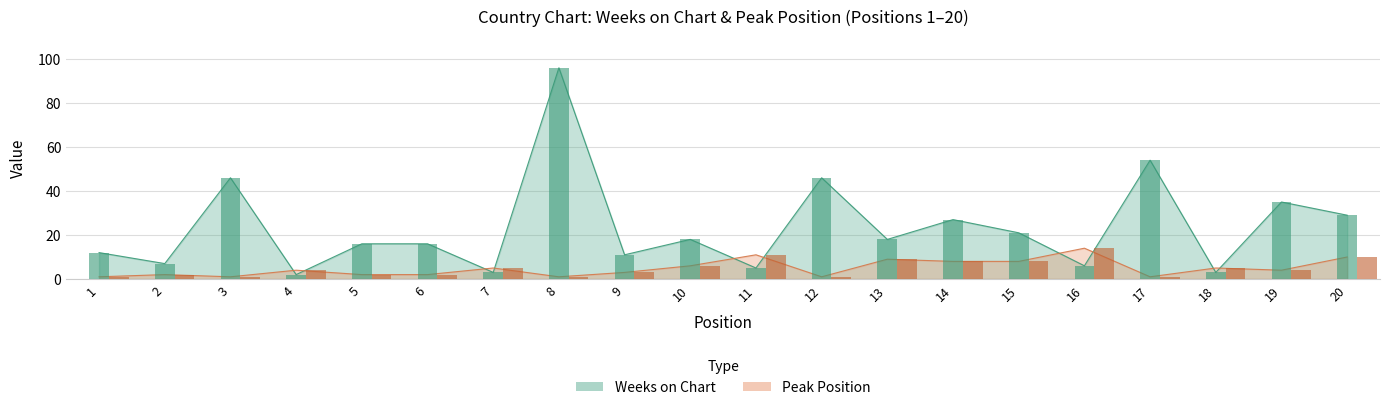

Rank the series by their maximum value, from highest to lowest.

Weeks on Chart, Peak Position